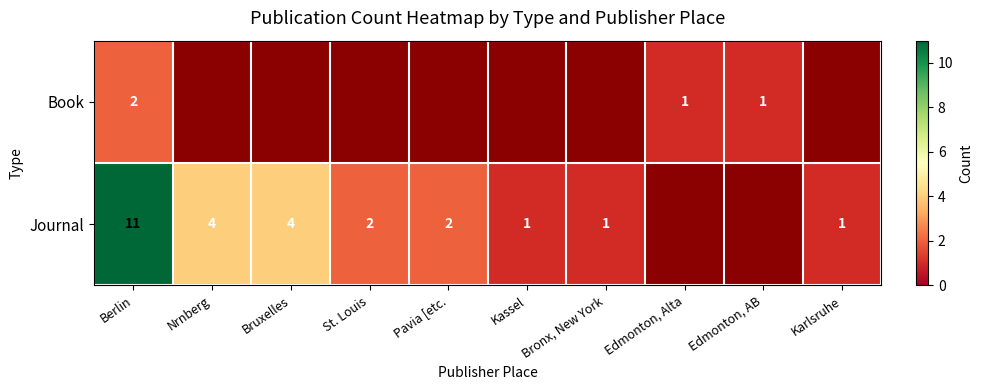

Is the value of Book at Edmonton, Alta greater than the value of Journal at Nrnberg?

No